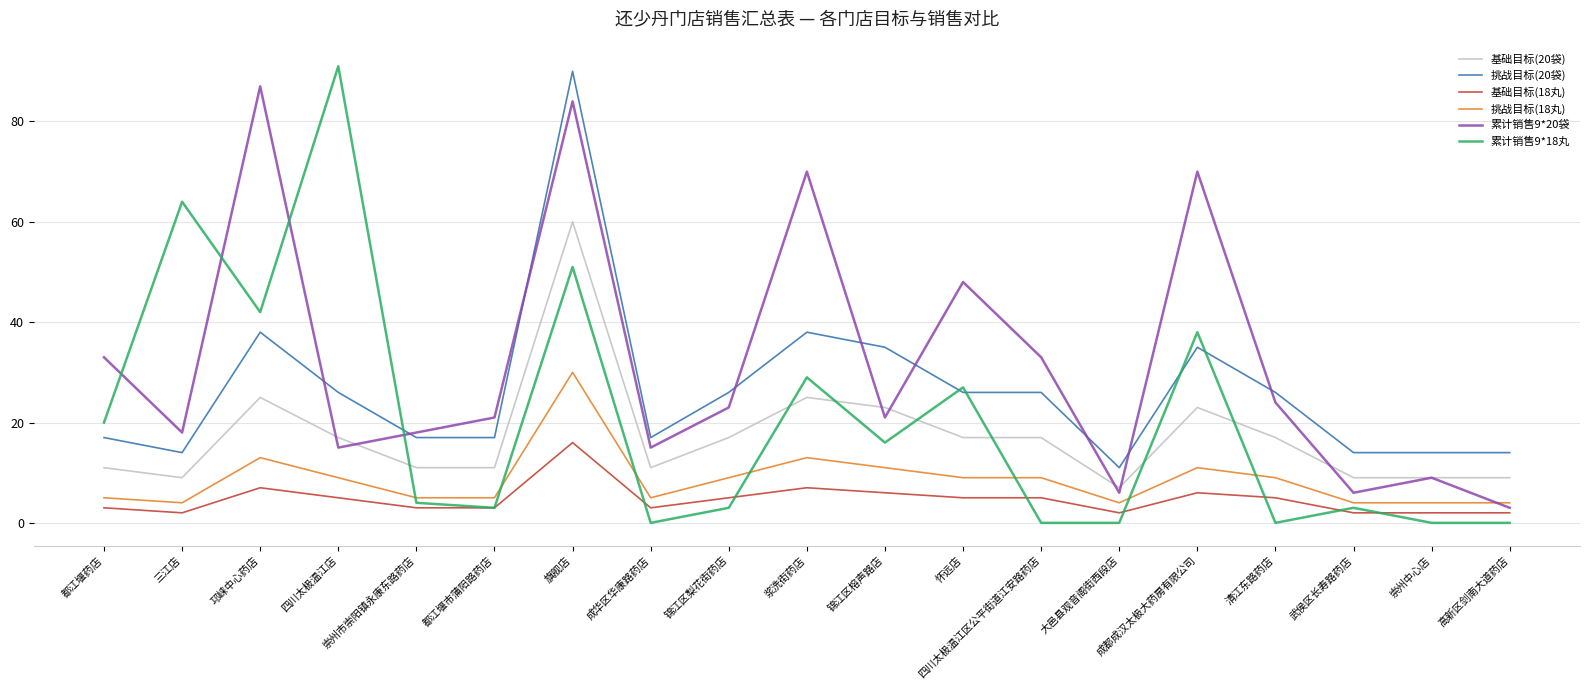

Which series has the largest range (max minus min)?

累计销售9*18丸